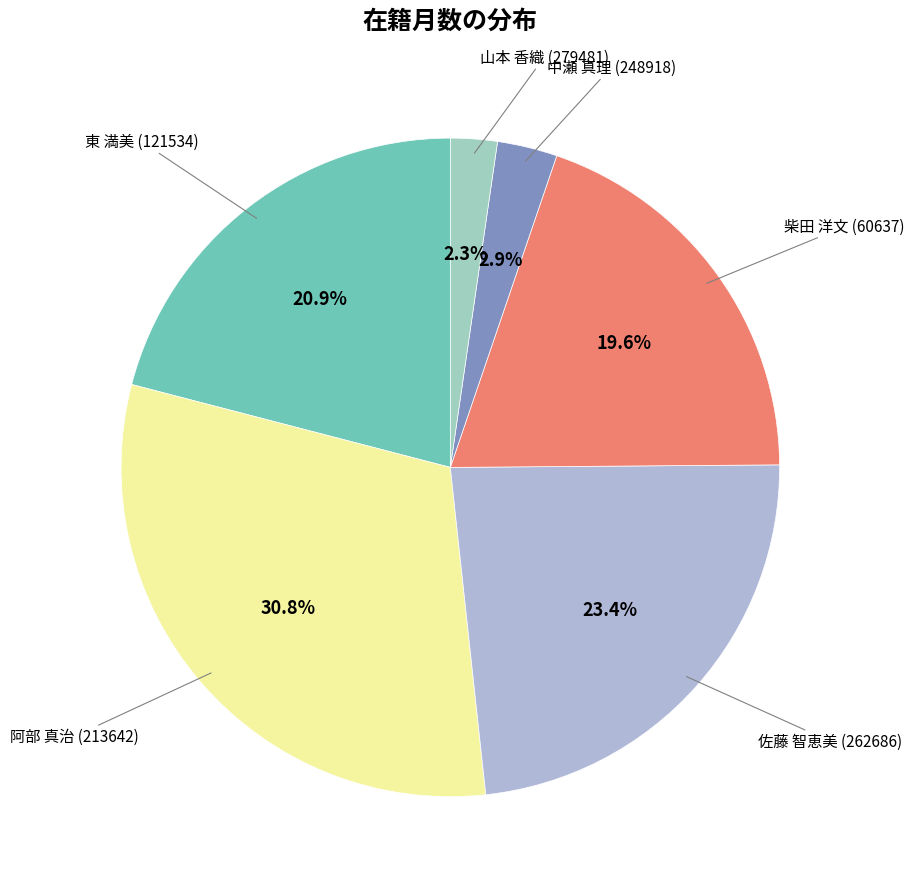

How many segments does this pie chart have?

6